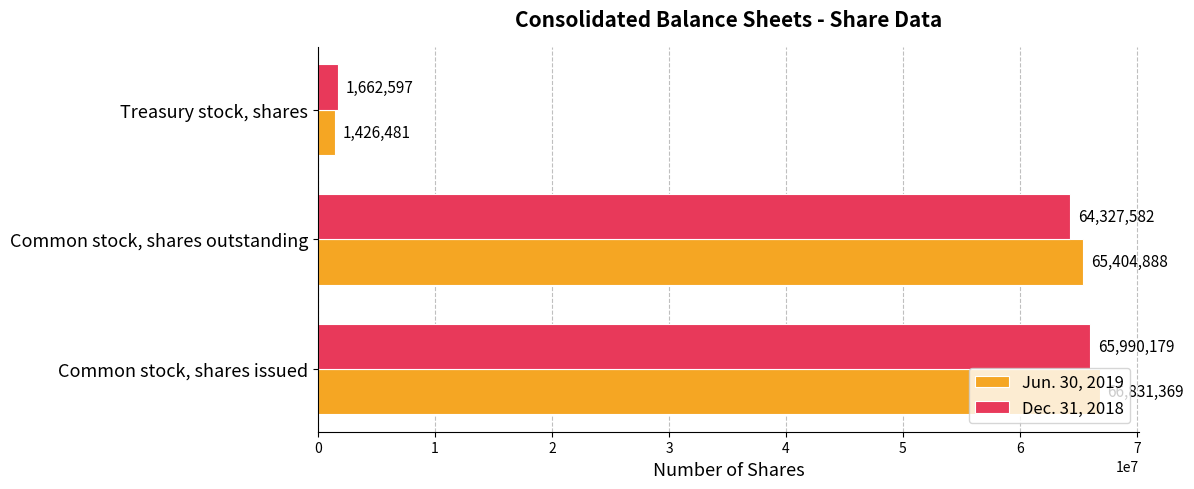

Rank the categories by Jun. 30, 2019 value from highest to lowest.

Common stock, shares issued, Common stock, shares outstanding, Treasury stock, shares